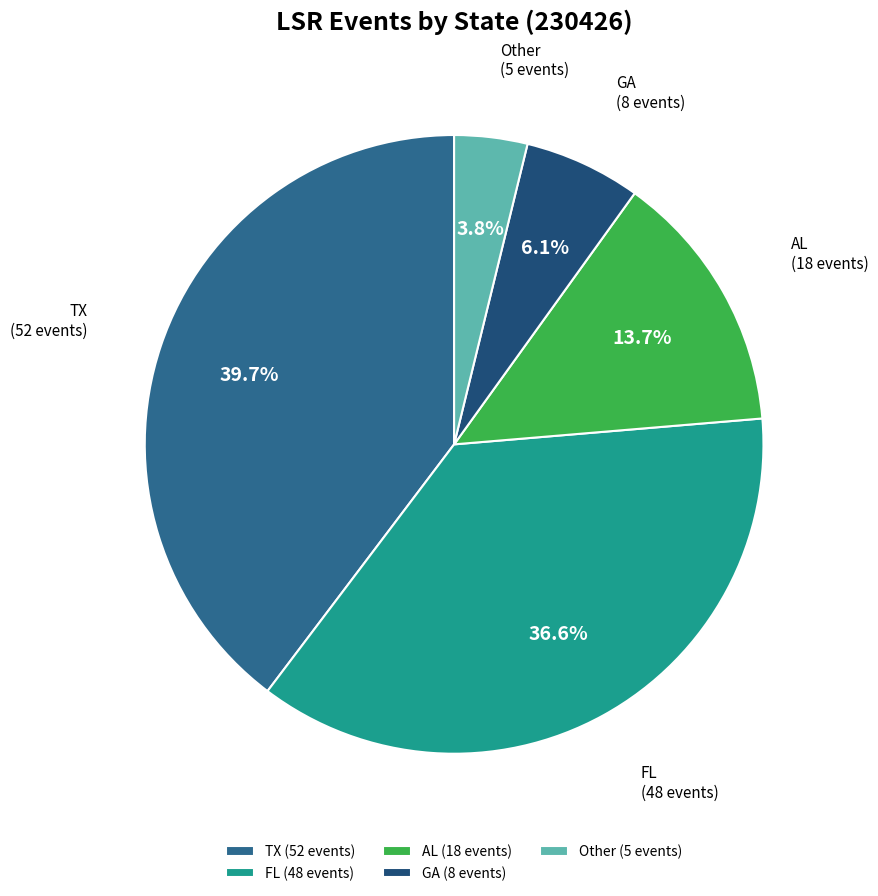

Which category has the biggest portion of the pie?

TX